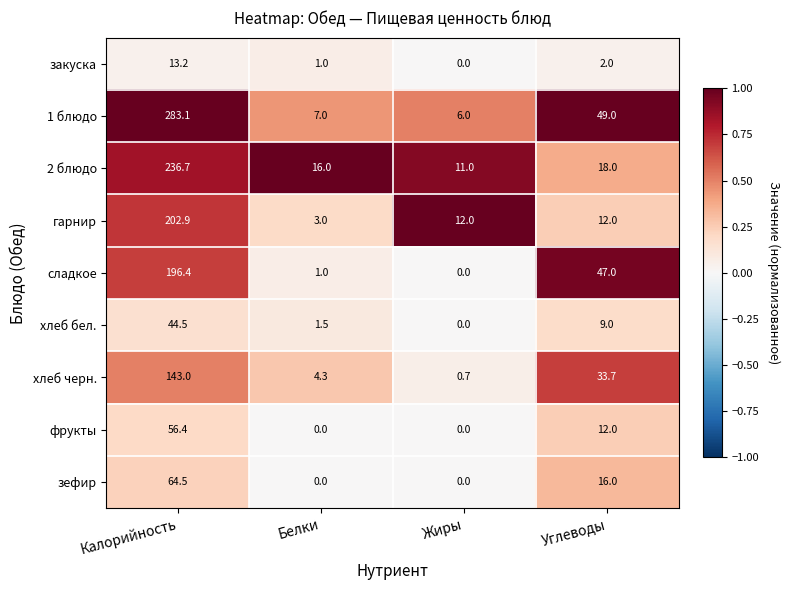

Which series has the largest range (max minus min)?

1 блюдо